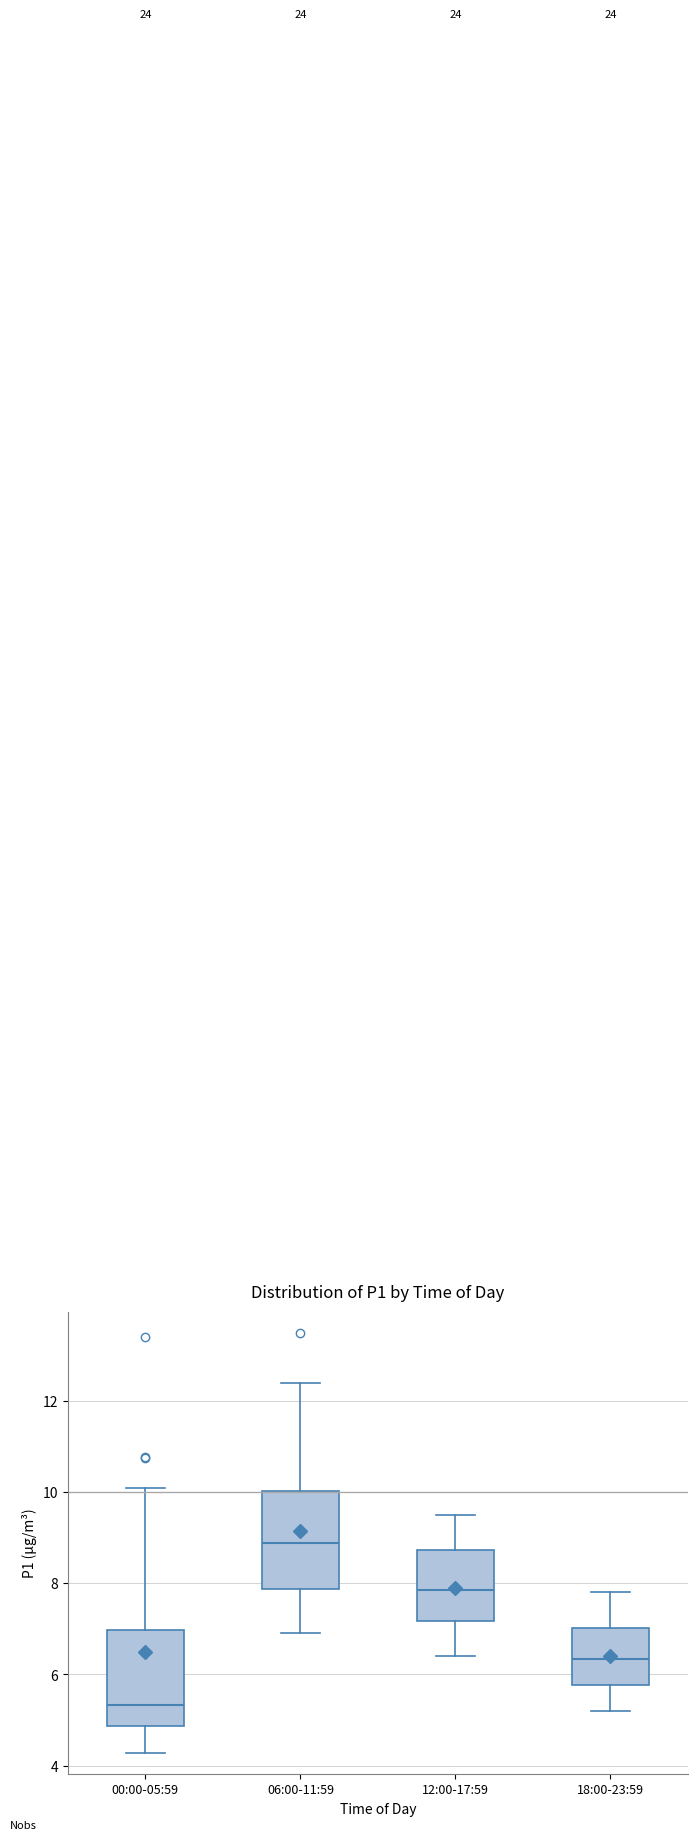

Where does the lower whisker of the box for 12:00-17:59 end on the y-axis? The values are not printed on the chart, so give them approximately, as read against the axis.

6.4